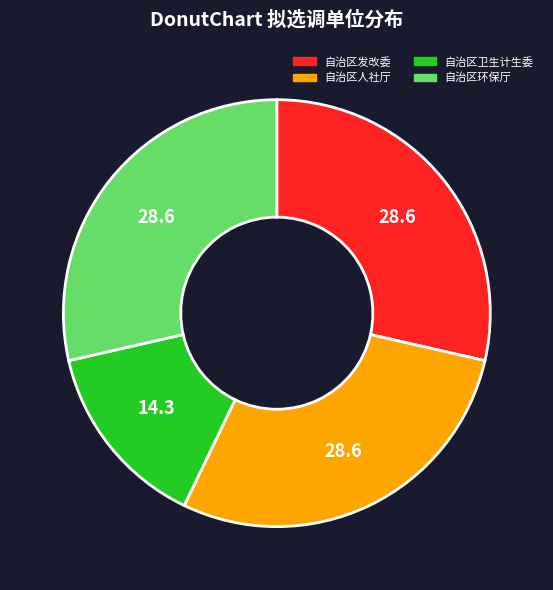

How many segments does this pie chart have?

4